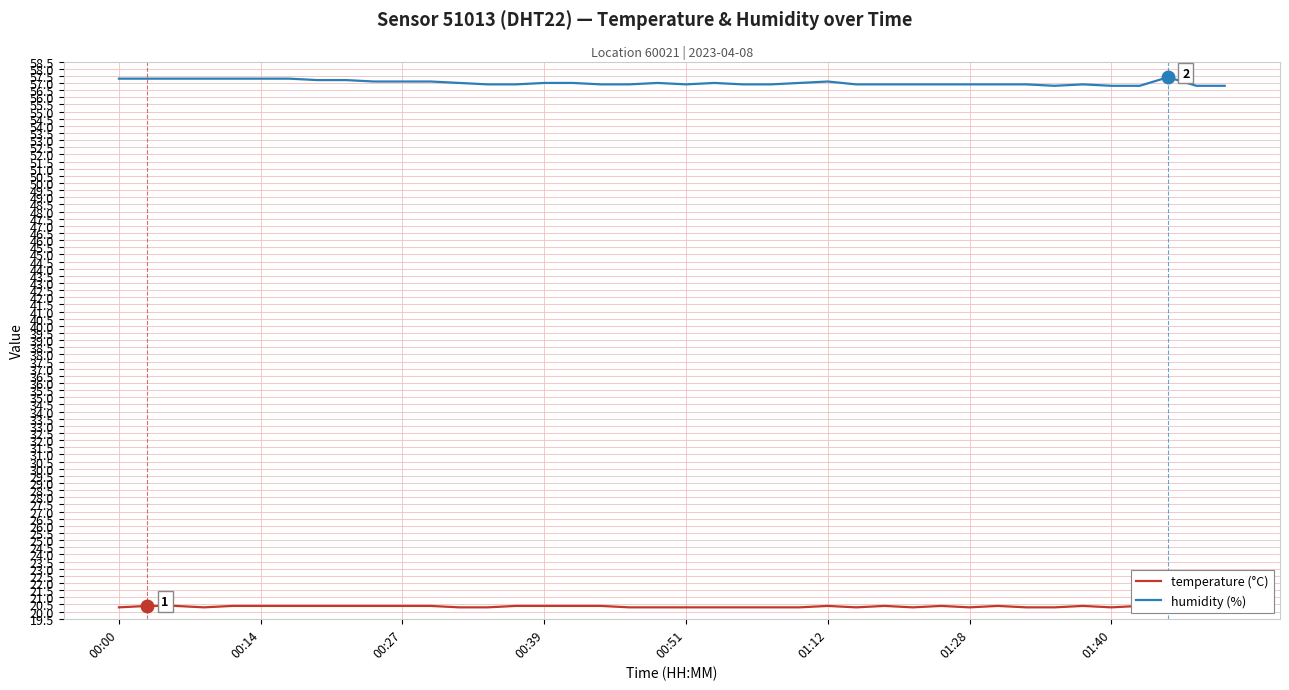

How many categories are shown in the chart?

40